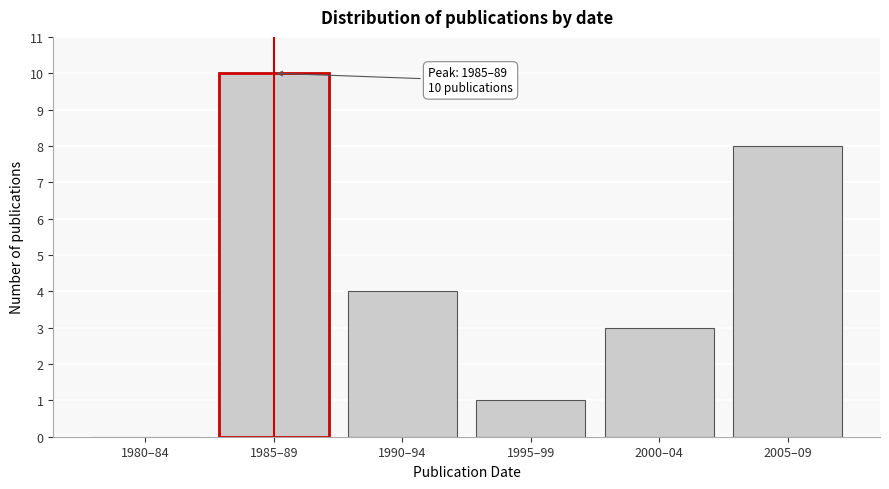

Reading left to right, extract all data points from this chart.

1980–84=0	1985–89=10	1990–94=4	1995–99=1	2000–04=3	2005–09=8